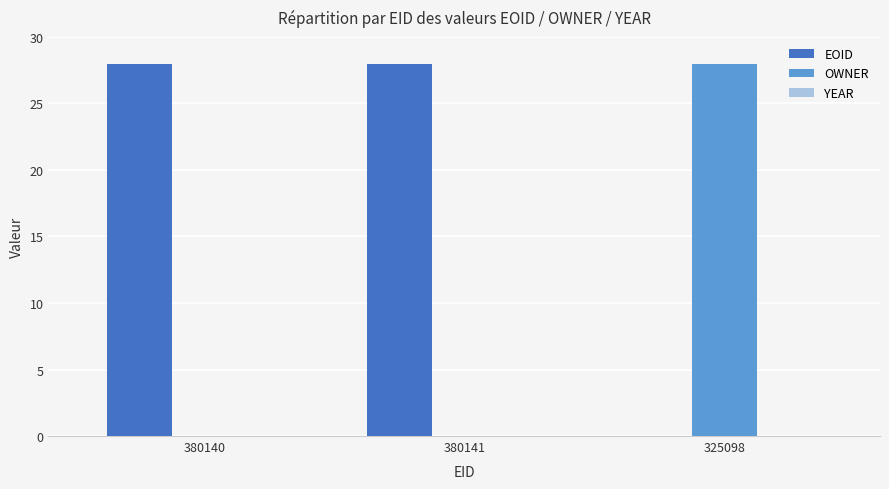

The EOID series shows 0.0 at 325098. True or false?

True